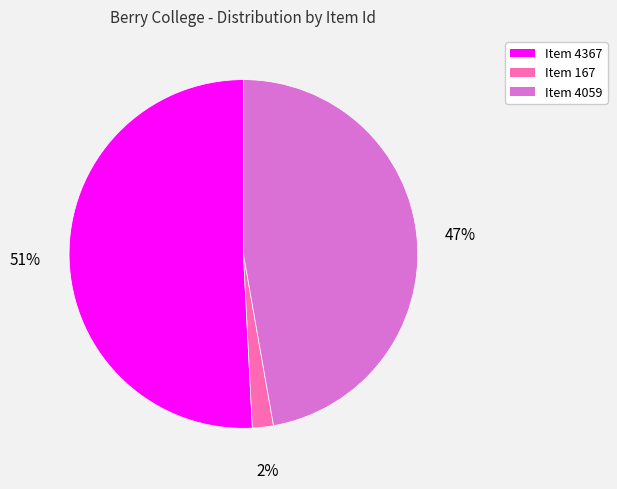

Count the number of slices in the pie.

3